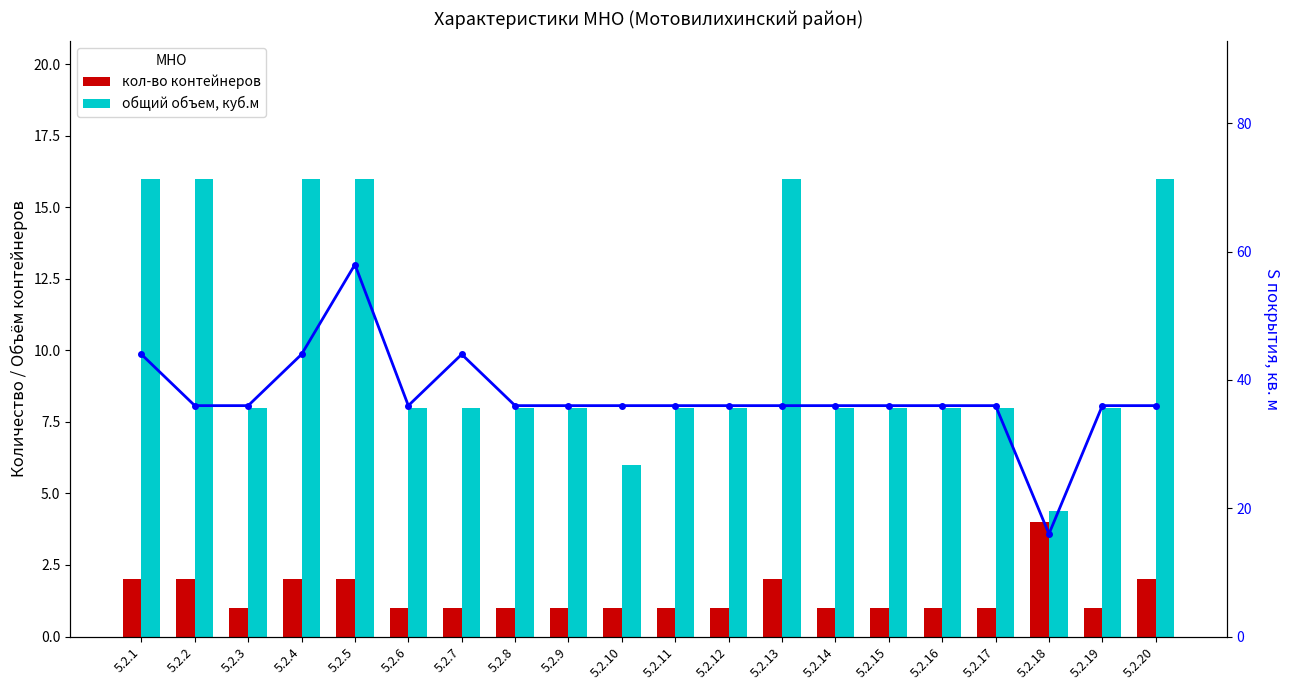

Reading left to right, what are all the values shown in this chart?

кол-во контейнеров: 5.2.1=2.0	5.2.2=2.0	5.2.3=1.0	5.2.4=2.0	5.2.5=2.0	5.2.6=1.0	5.2.7=1.0	5.2.8=1.0	5.2.9=1.0	5.2.10=1.0	5.2.11=1.0	5.2.12=1.0	5.2.13=2.0	5.2.14=1.0	5.2.15=1.0	5.2.16=1.0	5.2.17=1.0	5.2.18=4.0	5.2.19=1.0	5.2.20=2.0
общий объем, куб.м: 5.2.1=16.0	5.2.2=16.0	5.2.3=8.0	5.2.4=16.0	5.2.5=16.0	5.2.6=8.0	5.2.7=8.0	5.2.8=8.0	5.2.9=8.0	5.2.10=6.0	5.2.11=8.0	5.2.12=8.0	5.2.13=16.0	5.2.14=8.0	5.2.15=8.0	5.2.16=8.0	5.2.17=8.0	5.2.18=4.4	5.2.19=8.0	5.2.20=16.0
S покрытия, кв. м: 5.2.1=44.0	5.2.2=36.0	5.2.3=36.0	5.2.4=44.0	5.2.5=58.0	5.2.6=36.0	5.2.7=44.0	5.2.8=36.0	5.2.9=36.0	5.2.10=36.0	5.2.11=36.0	5.2.12=36.0	5.2.13=36.0	5.2.14=36.0	5.2.15=36.0	5.2.16=36.0	5.2.17=36.0	5.2.18=16.0	5.2.19=36.0	5.2.20=36.0